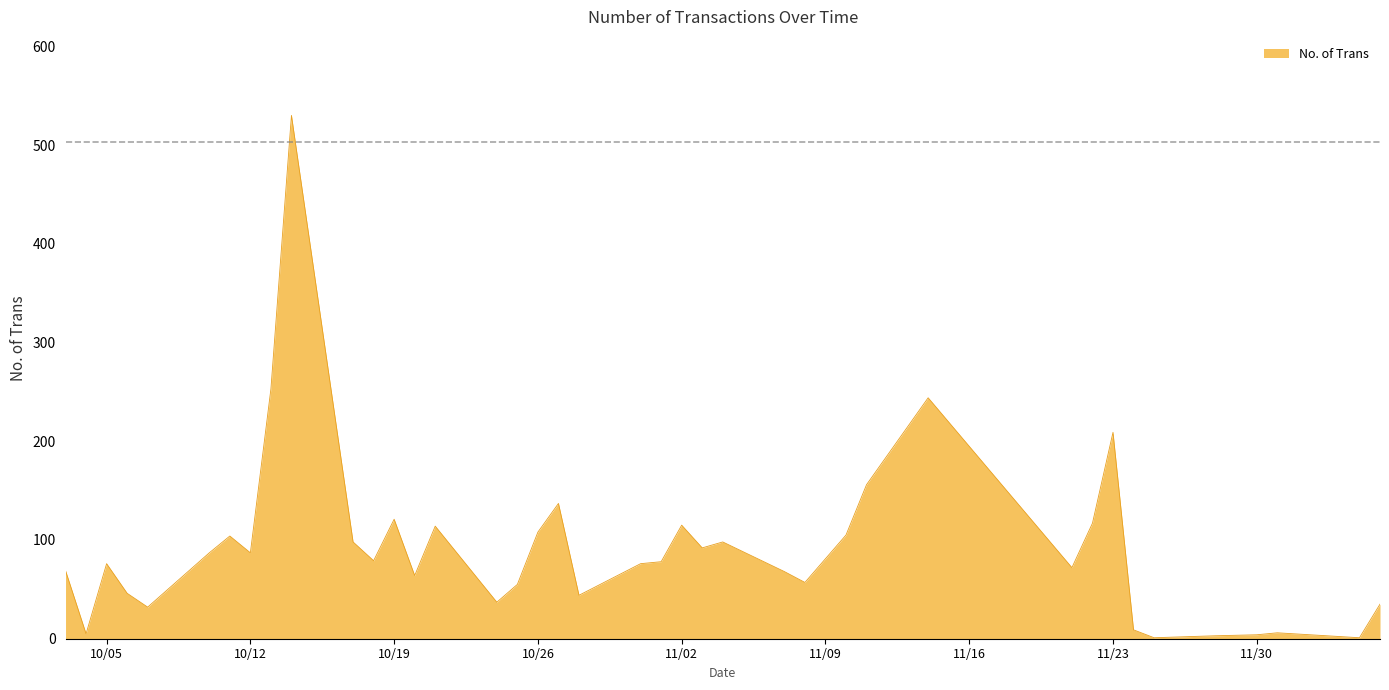

What is the smallest value displayed?

1